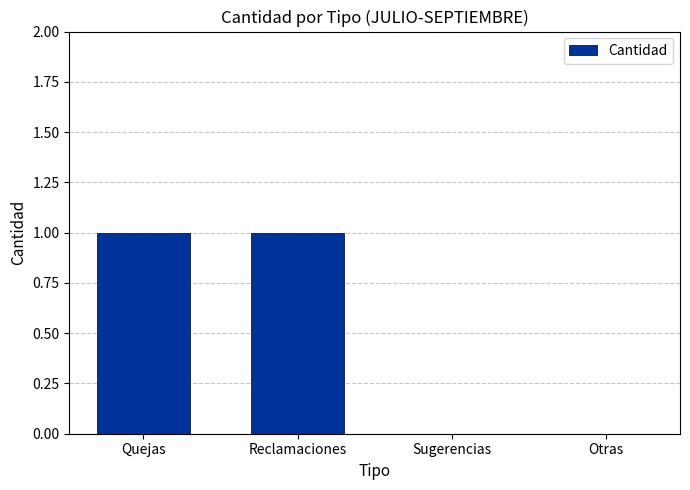

The chart shows a value of 1 at Quejas. True or false?

True